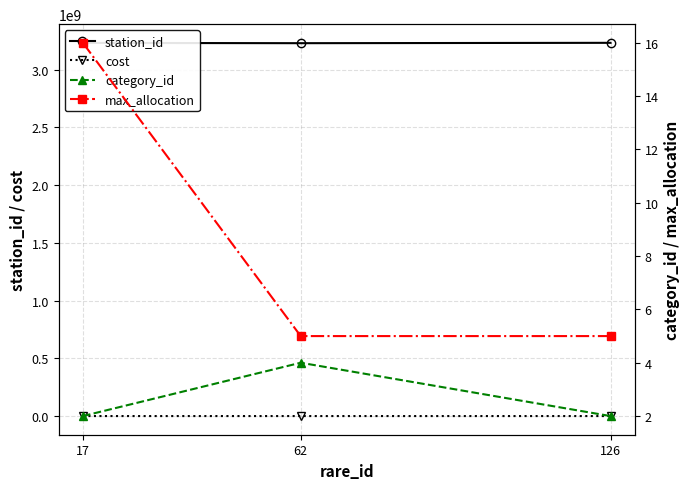

What is the highest value of the max_allocation series?

16